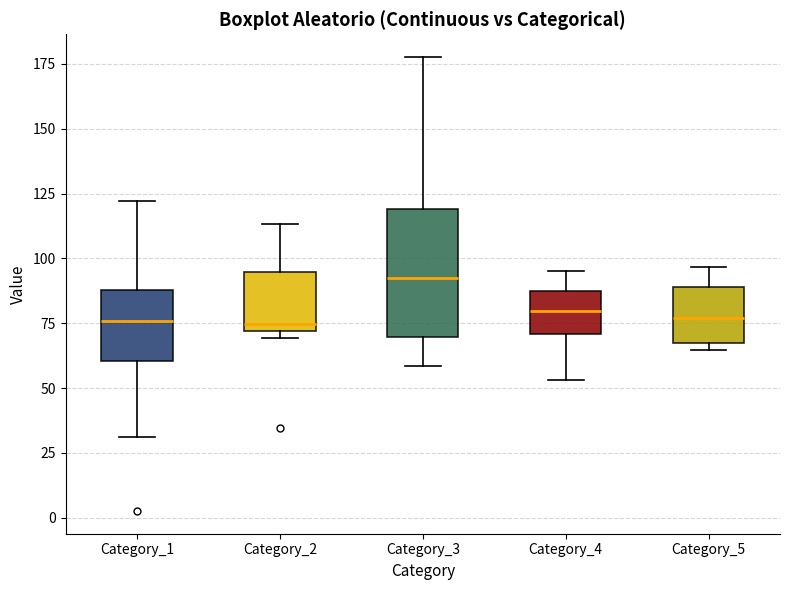

Where does the median line of the box for Category_2 sit on the y-axis? The values are not printed on the chart, so give them approximately, as read against the axis.

75